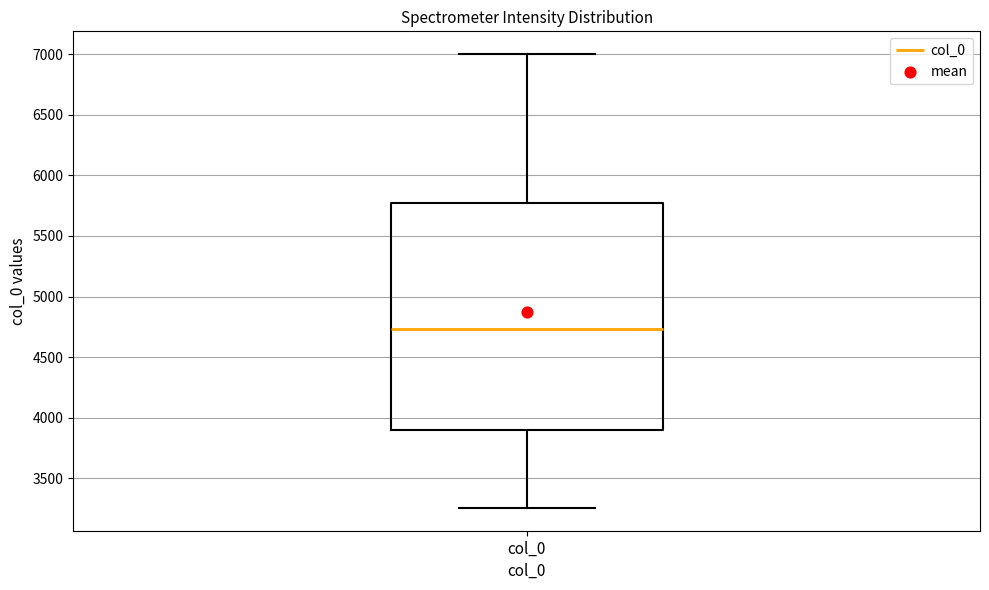

Transcribe this box plot: give where the median line is, the range the box spans, and where the two whiskers end, as read against the y-axis. The values are not printed on the chart, so give them approximately, as read against the axis.

median 4750, box 3900 to 5750, whiskers 3250 to 7000